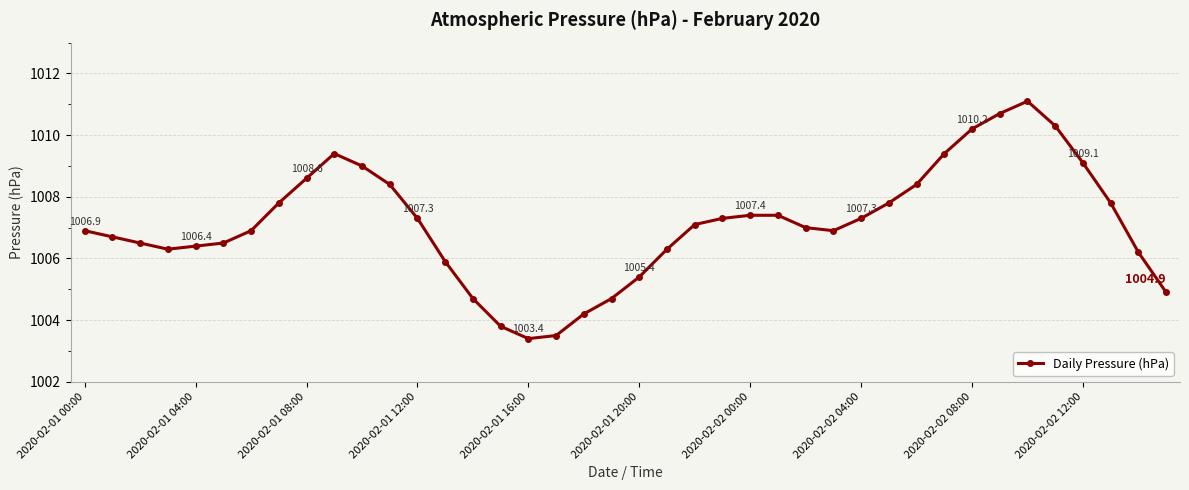

What is the minimum value shown in the chart?

1003.4